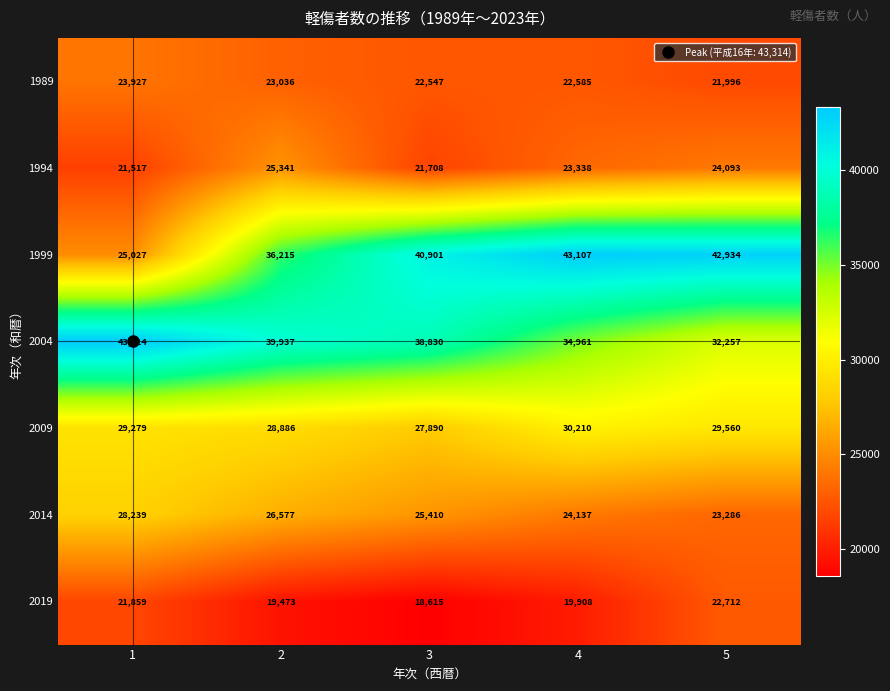

How many distinct data groups are displayed?

7